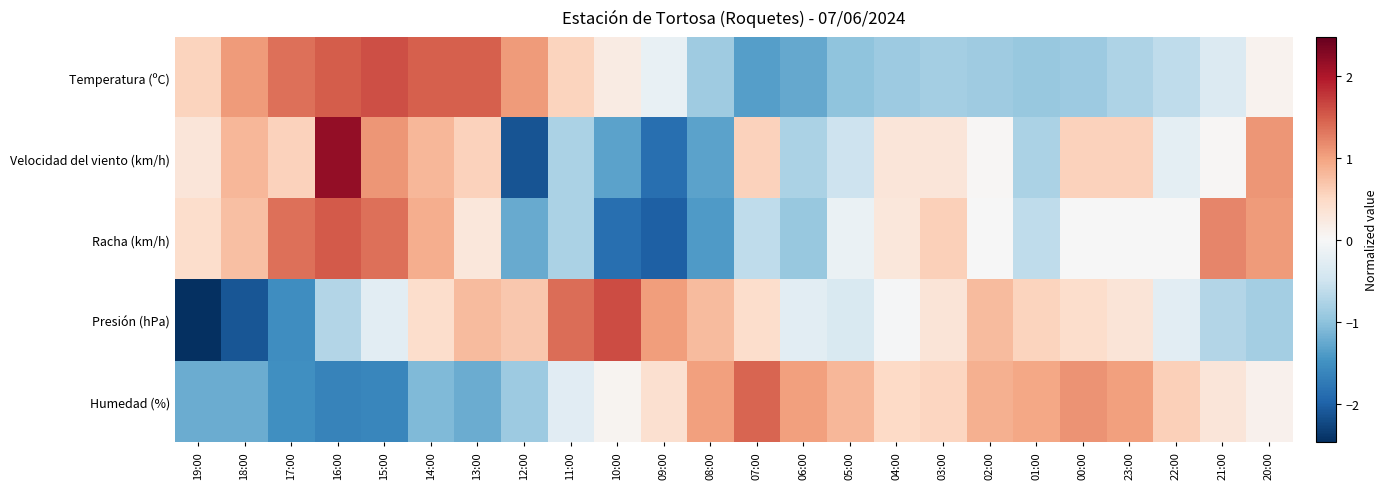

Reading left to right, extract all data points from this chart.

Temperatura (ºC): 19:00=0.5	18:00=1.0	17:00=1.4	16:00=1.5	15:00=1.6	14:00=1.5	13:00=1.5	12:00=1.0	11:00=0.5	10:00=0.2	09:00=-0.2	08:00=-0.9	07:00=-1.4	06:00=-1.3	05:00=-1.0	04:00=-0.9	03:00=-0.8	02:00=-0.9	01:00=-0.9	00:00=-0.9	23:00=-0.8	22:00=-0.6	21:00=-0.3	20:00=0.1
Velocidad del viento (km/h): 19:00=0.3	18:00=0.8	17:00=0.6	16:00=2.2	15:00=1.1	14:00=0.8	13:00=0.6	12:00=-2.1	11:00=-0.8	10:00=-1.3	09:00=-1.9	08:00=-1.3	07:00=0.6	06:00=-0.8	05:00=-0.5	04:00=0.3	03:00=0.3	02:00=0.0	01:00=-0.8	00:00=0.6	23:00=0.6	22:00=-0.2	21:00=0.0	20:00=1.1
Racha (km/h): 19:00=0.4	18:00=0.7	17:00=1.4	16:00=1.5	15:00=1.4	14:00=0.9	13:00=0.3	12:00=-1.2	11:00=-0.8	10:00=-1.9	09:00=-2.0	08:00=-1.4	07:00=-0.6	06:00=-0.9	05:00=-0.2	04:00=0.3	03:00=0.6	02:00=-0.0	01:00=-0.6	00:00=-0.0	23:00=-0.0	22:00=-0.0	21:00=1.2	20:00=1.1
Presión (hPa): 19:00=-2.5	18:00=-2.1	17:00=-1.5	16:00=-0.7	15:00=-0.3	14:00=0.4	13:00=0.8	12:00=0.7	11:00=1.4	10:00=1.6	09:00=1.0	08:00=0.8	07:00=0.4	06:00=-0.3	05:00=-0.4	04:00=-0.0	03:00=0.3	02:00=0.8	01:00=0.6	00:00=0.4	23:00=0.3	22:00=-0.3	21:00=-0.7	20:00=-0.8
Humedad (%): 19:00=-1.2	18:00=-1.2	17:00=-1.5	16:00=-1.7	15:00=-1.6	14:00=-1.1	13:00=-1.2	12:00=-0.9	11:00=-0.3	10:00=0.1	09:00=0.4	08:00=1.0	07:00=1.4	06:00=1.0	05:00=0.8	04:00=0.5	03:00=0.5	02:00=0.9	01:00=1.0	00:00=1.1	23:00=1.0	22:00=0.6	21:00=0.3	20:00=0.1